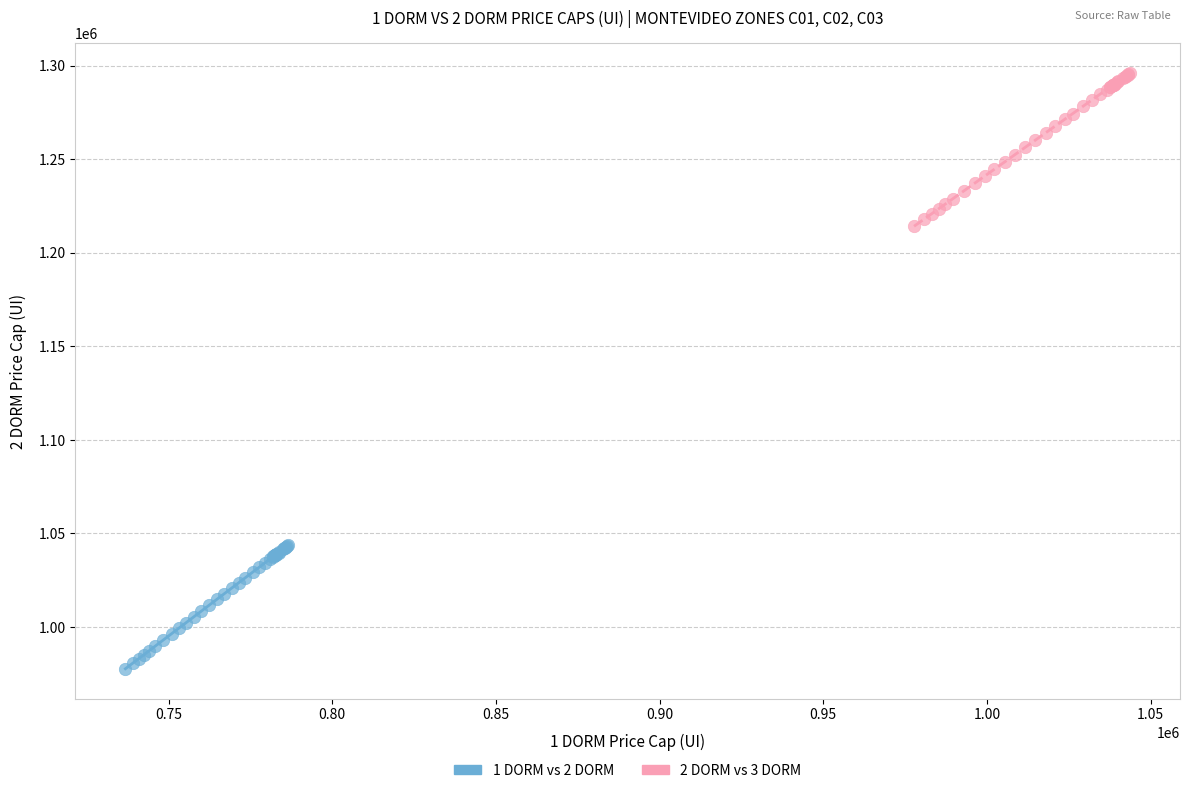

Which series has the widest spread of Y values?

2 DORM vs 3 DORM